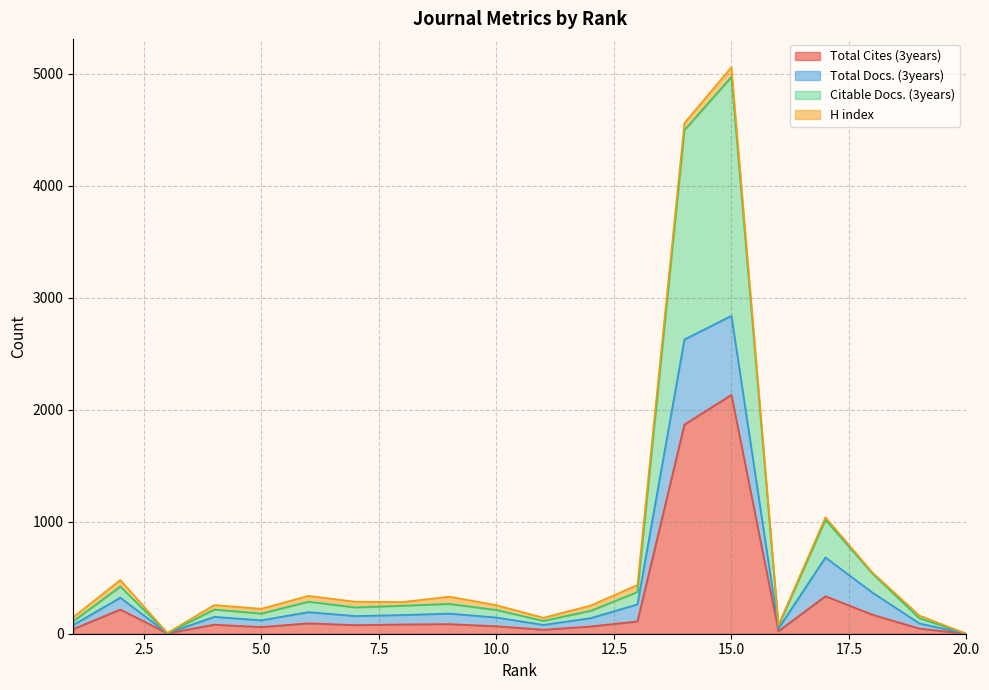

What is the difference between the maximum and minimum values in the Citable Docs. (3years) series?

4970